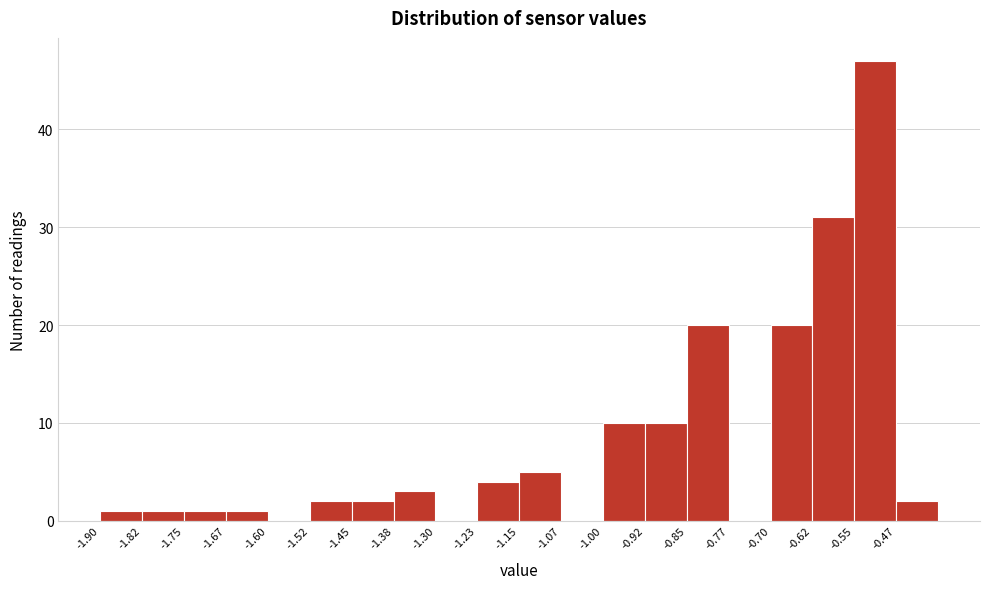

Reading left to right, transcribe this chart: for each bar, give the range it covers on the x-axis and its height. Neither the bar edges nor the heights are printed on the chart, so give them approximately, as read against the axes.

-1.900 to -1.825: 1
-1.825 to -1.750: 1
-1.750 to -1.675: 1
-1.675 to -1.600: 1
-1.600 to -1.525: 0
-1.525 to -1.450: 2
-1.450 to -1.375: 2
-1.375 to -1.300: 3
-1.300 to -1.225: 0
-1.225 to -1.150: 4
-1.150 to -1.075: 5
-1.075 to -1.000: 0
-1.000 to -0.925: 10
-0.925 to -0.850: 10
-0.850 to -0.775: 20
-0.775 to -0.700: 0
-0.700 to -0.625: 20
-0.625 to -0.550: 31
-0.550 to -0.475: 47
-0.475 to -0.400: 2